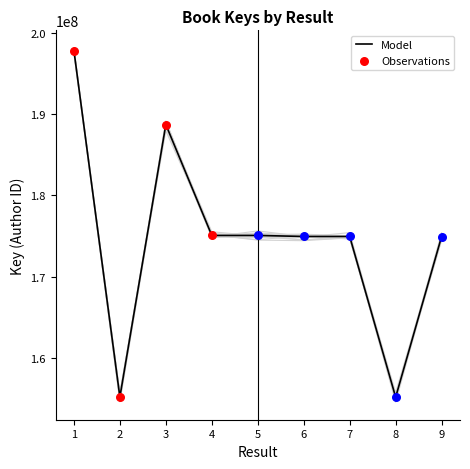

What is the ratio of the value at 6 to the value at 1?

0.9